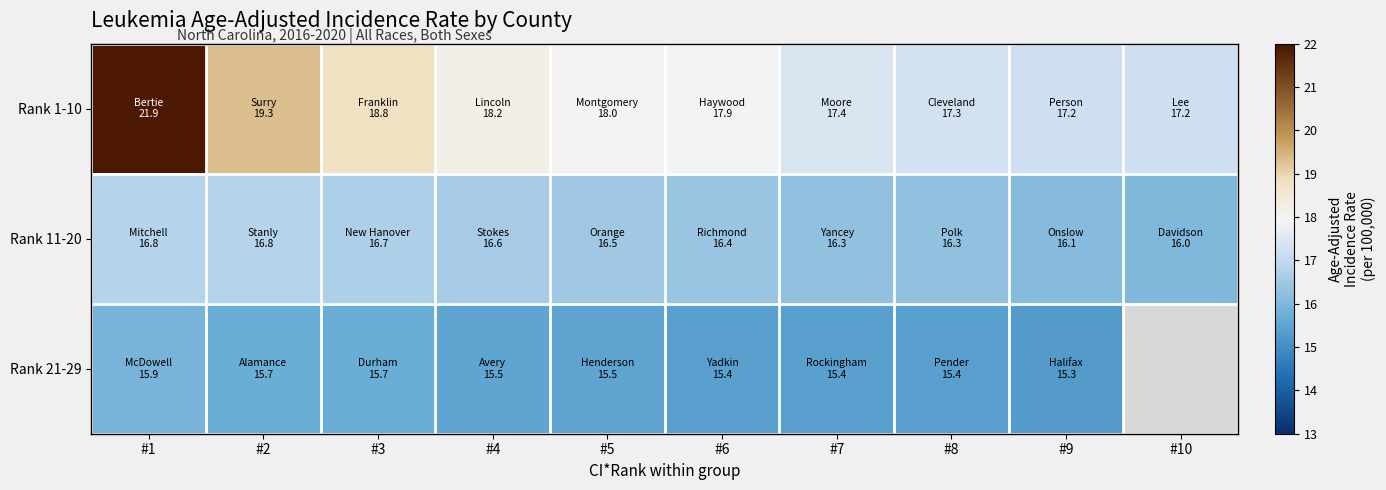

Rank the series at #7 from lowest to highest value.

Rank 21-29, Rank 11-20, Rank 1-10